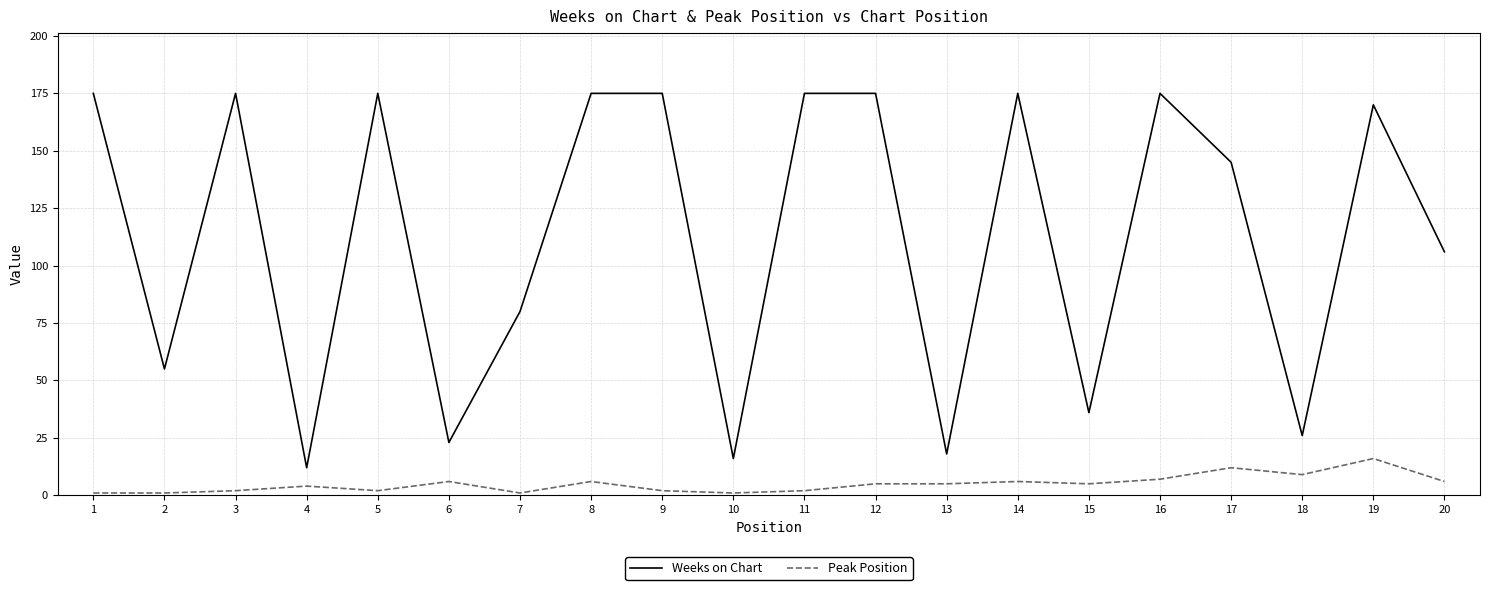

Which series has the widest spread of values?

Weeks on Chart